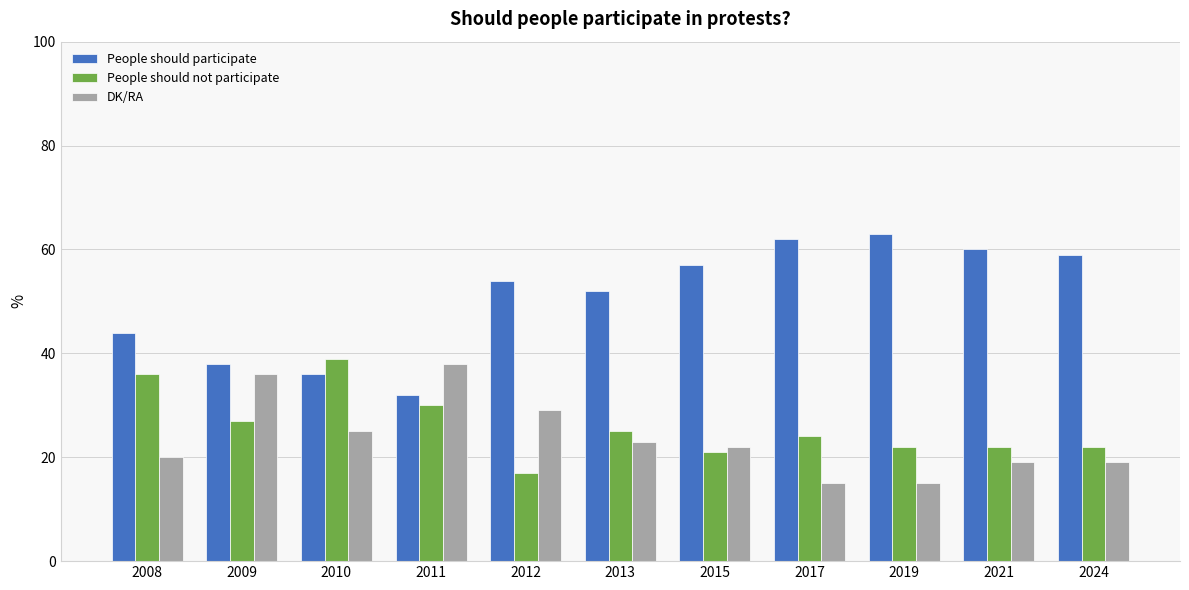

Reading left to right, transcribe all the data shown in this chart.

People should participate: 2008=44	2009=38	2010=36	2011=32	2012=54	2013=52	2015=57	2017=62	2019=63	2021=60	2024=59
People should not participate: 2008=36	2009=27	2010=39	2011=30	2012=17	2013=25	2015=21	2017=24	2019=22	2021=22	2024=22
DK/RA: 2008=20	2009=36	2010=25	2011=38	2012=29	2013=23	2015=22	2017=15	2019=15	2021=19	2024=19